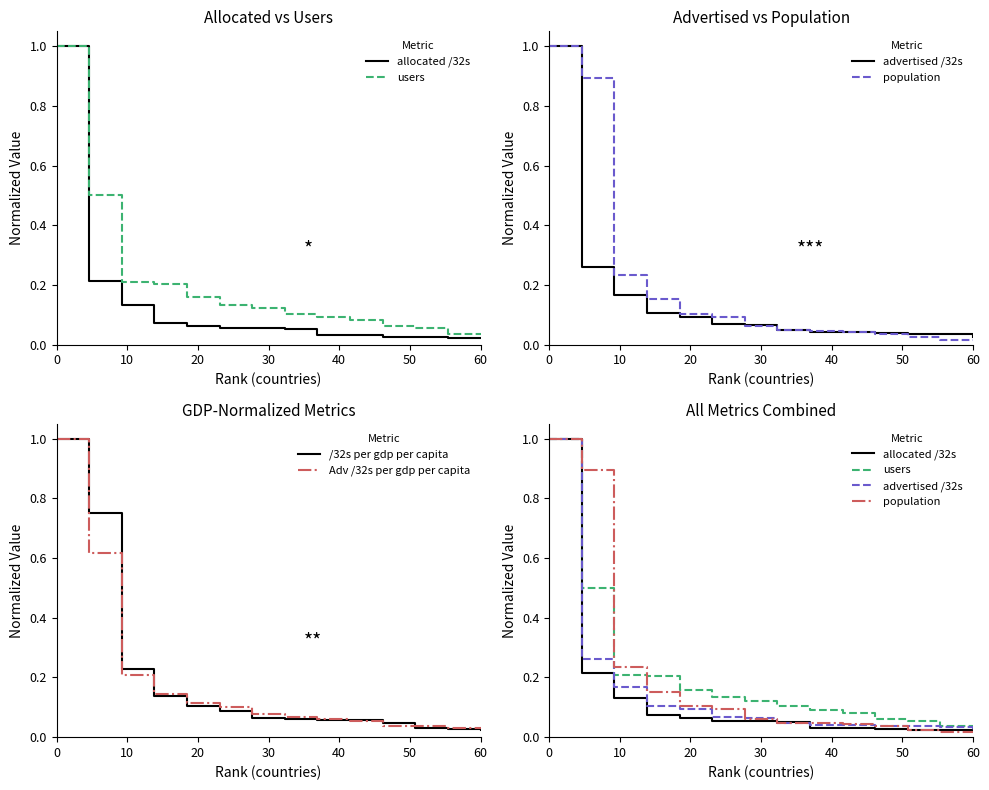

List the series in order of their peak value, highest first.

allocated /32s, users, advertised /32s, population, /32s per gdp per capita, Adv /32s per gdp per capita